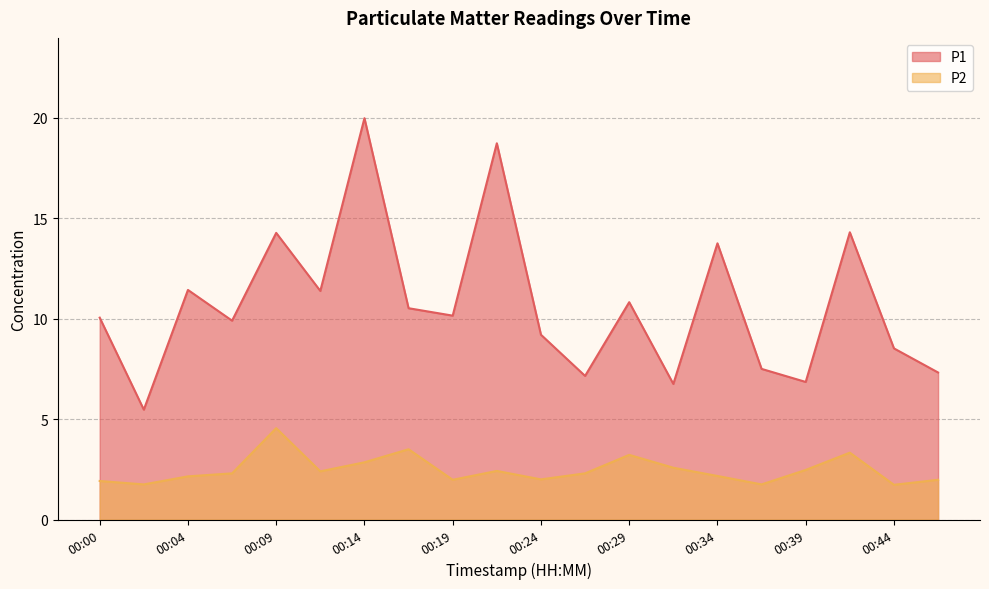

Where is the first local minimum for P2?

00:02